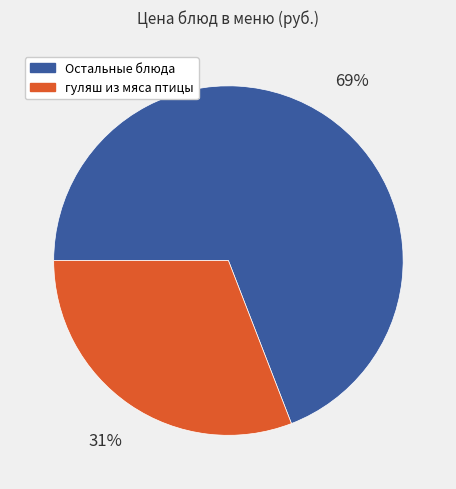

Which slice is the largest?

Остальные блюда